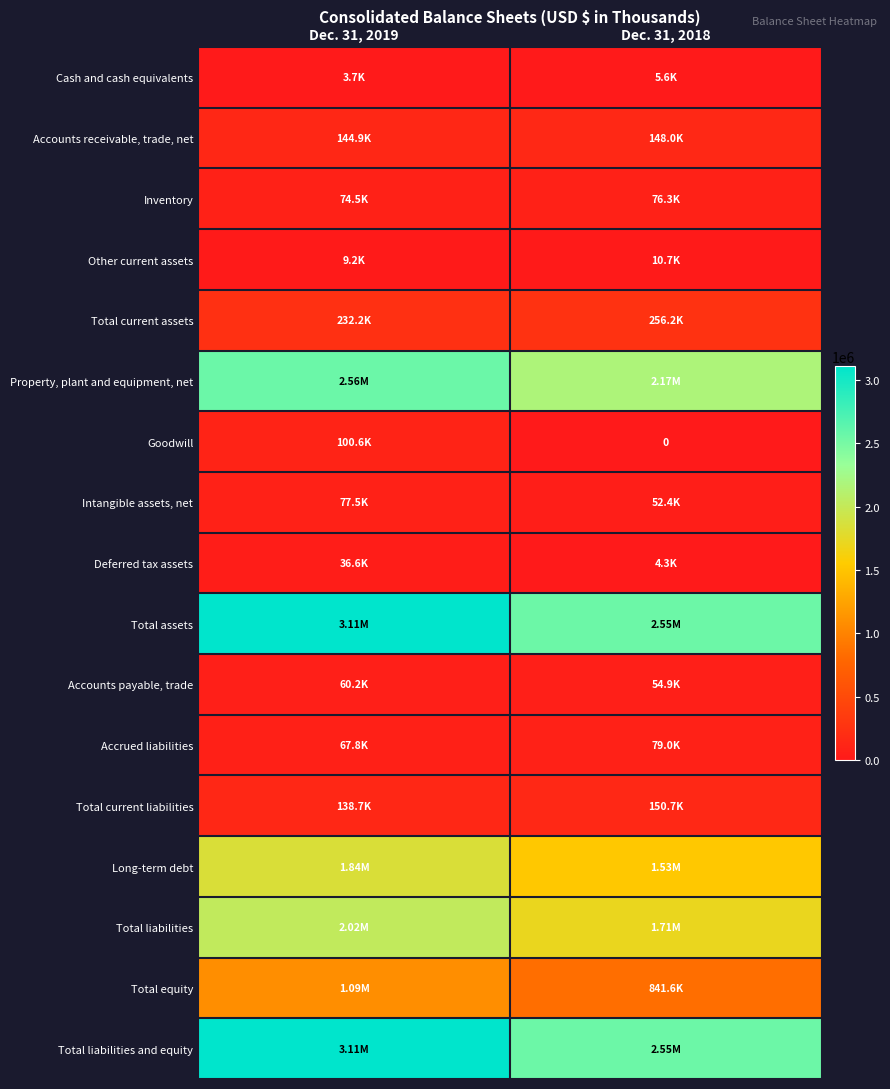

At which category is the sum across all series the highest?

Dec. 31, 2019